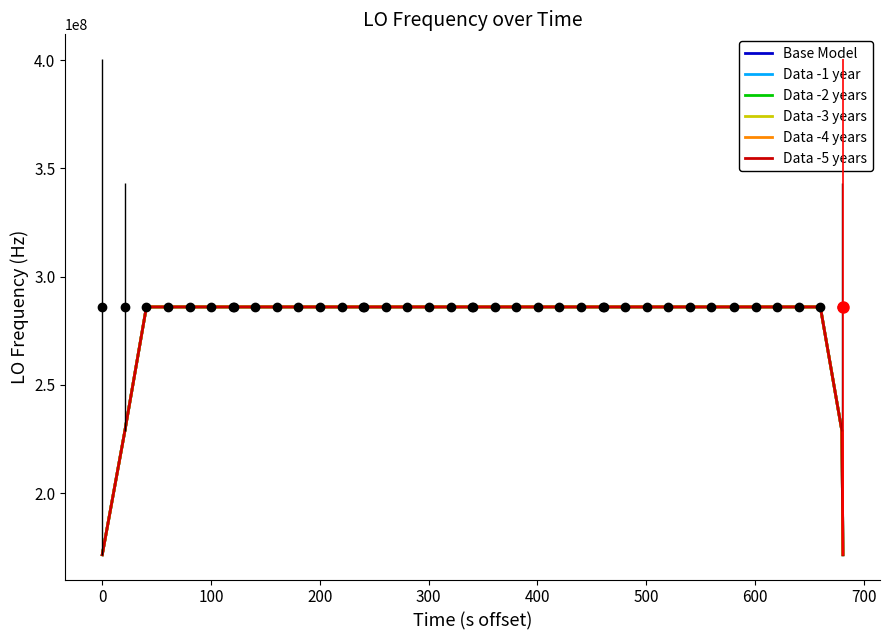

What is the highest value of the Data -5 years series?

286047002.7